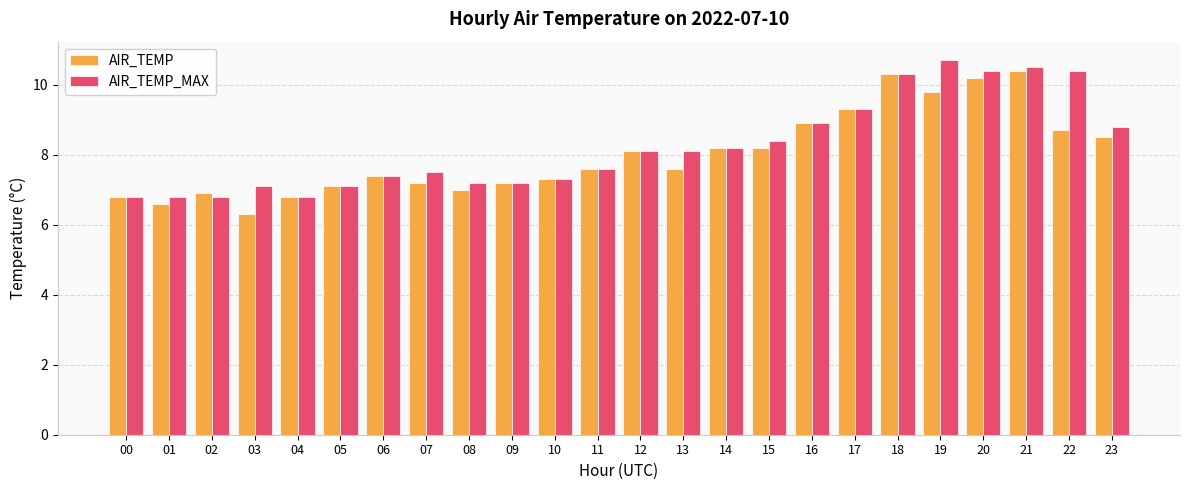

What is the maximum value for AIR_TEMP?

10.4